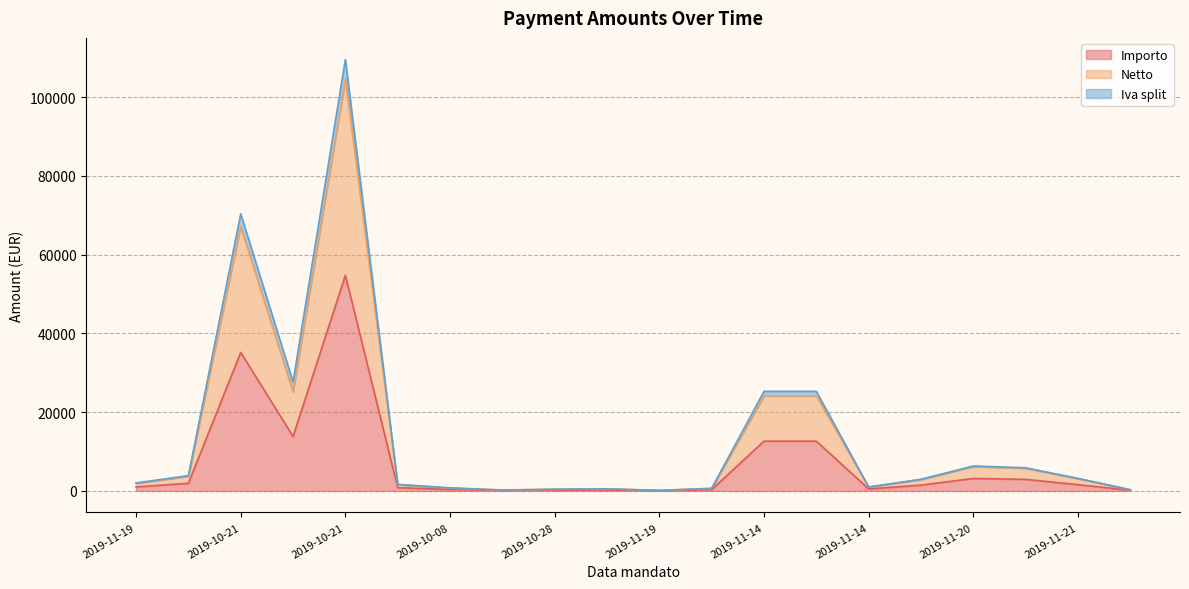

What are all the series names shown in the legend?

Importo, Netto, Iva split